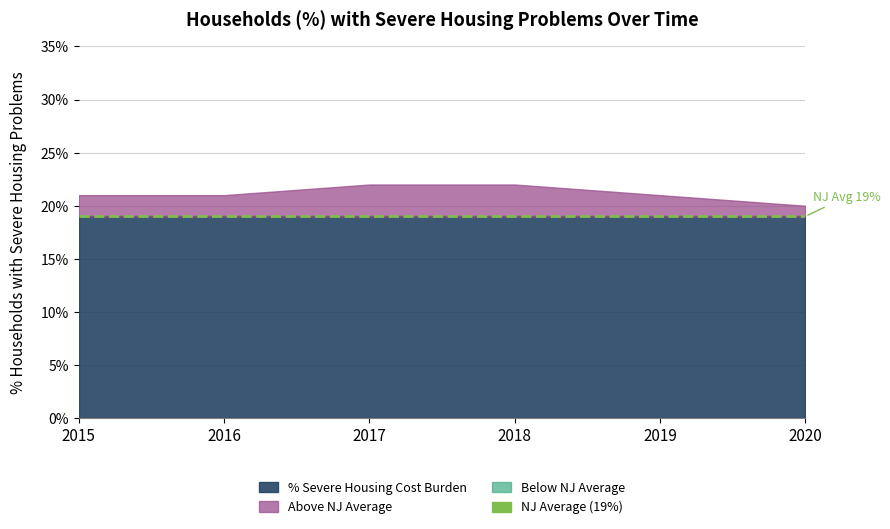

What is the greatest value displayed?

0.2